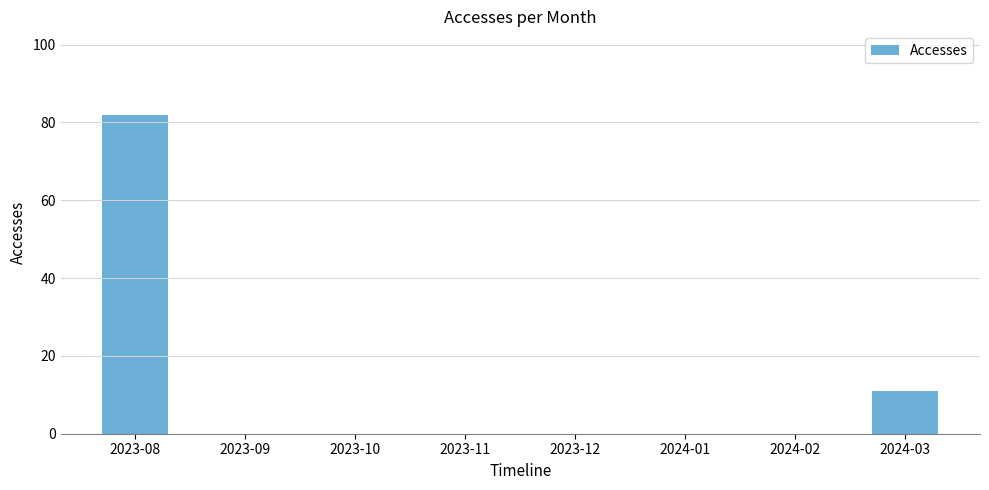

Between 2024-03 and 2023-11, which is larger?

2024-03